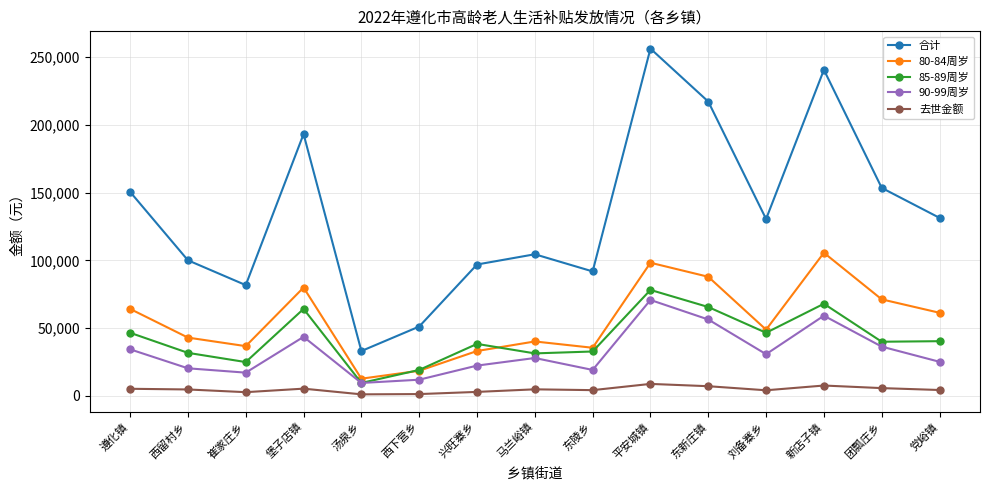

List the series in order of their peak value, highest first.

合计, 80-84周岁, 85-89周岁, 90-99周岁, 去世金额